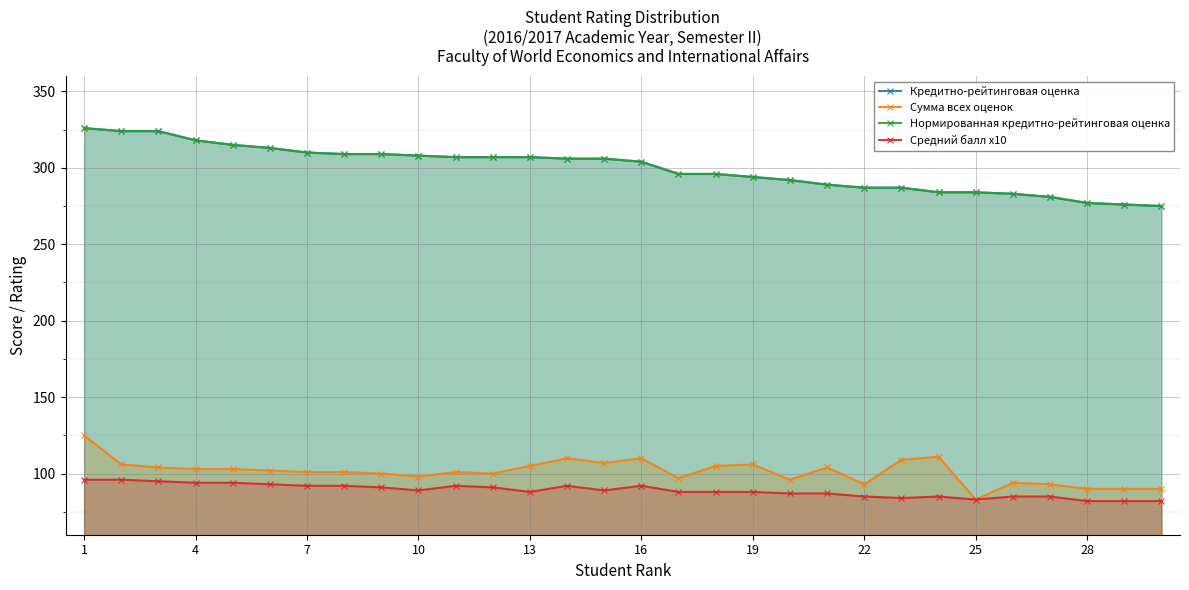

True or false: Нормированная кредитно-рейтинговая оценка and Средний балл x10 cross at least once.

False